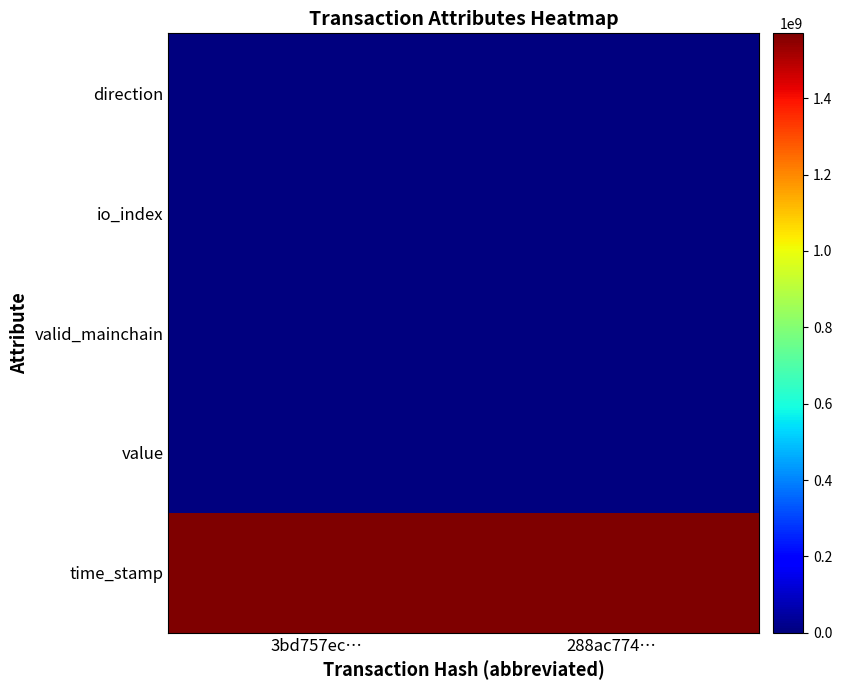

Rank the series at 3bd757ec… from highest to lowest value.

time_stamp, io_index, value, valid_mainchain, direction